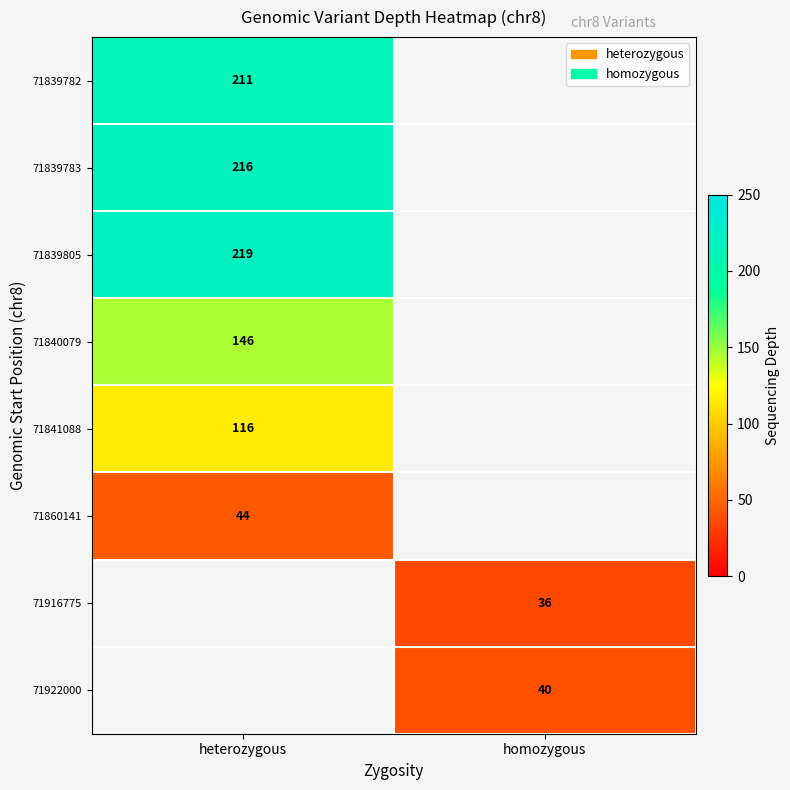

The 71839783 series shows 216 at heterozygous. True or false?

True